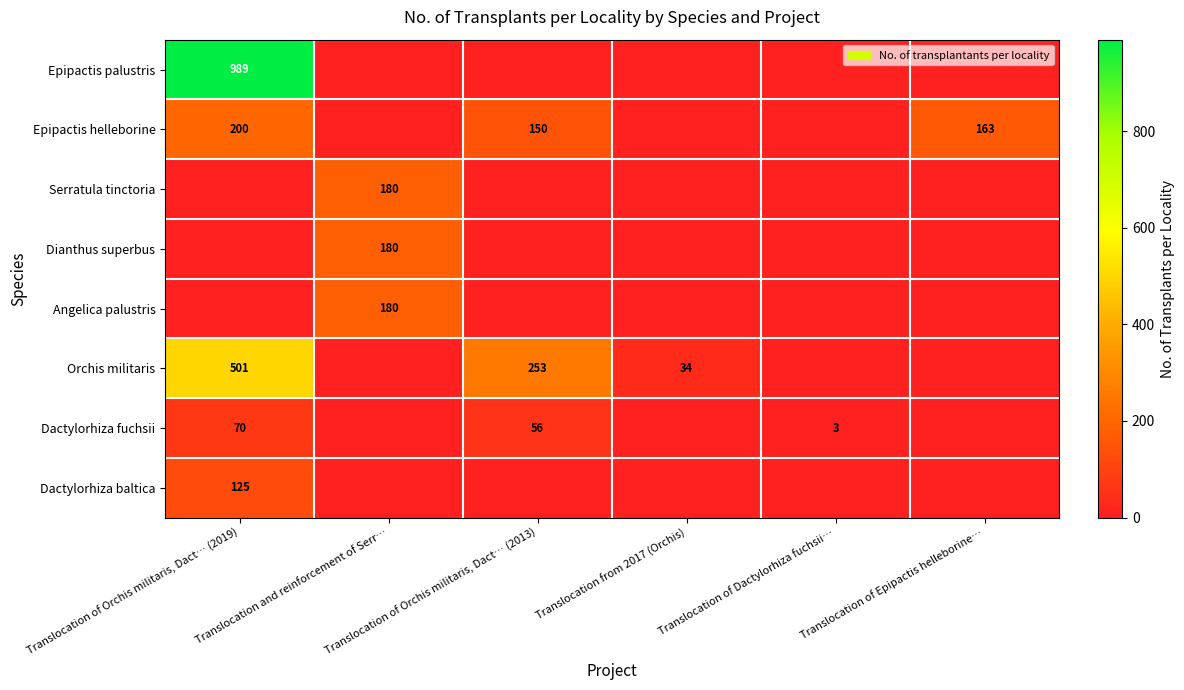

The Dactylorhiza fuchsii series shows -43 at Translocation and reinforcement of Serr…. True or false?

False